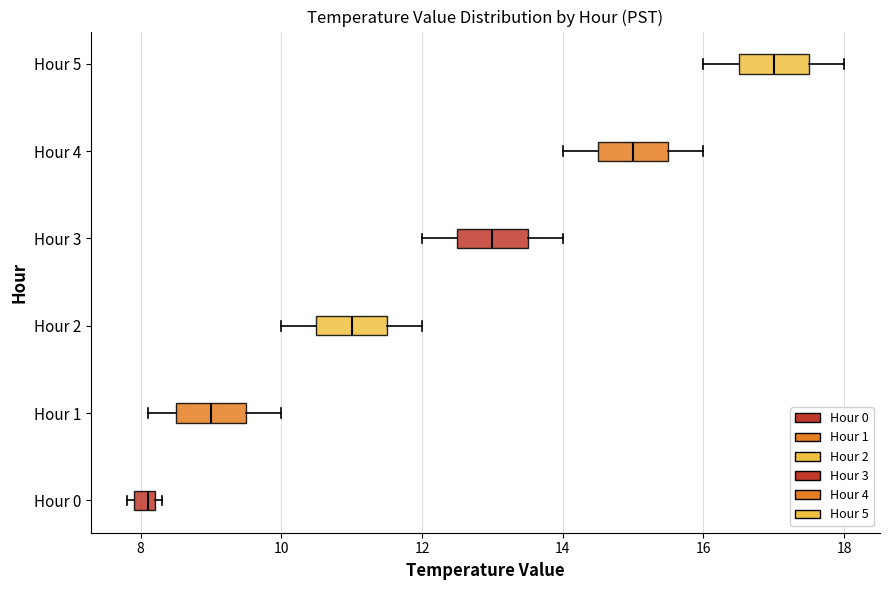

Where does the left whisker of the box for Hour 3 end on the x-axis? The values are not printed on the chart, so give them approximately, as read against the axis.

12.0